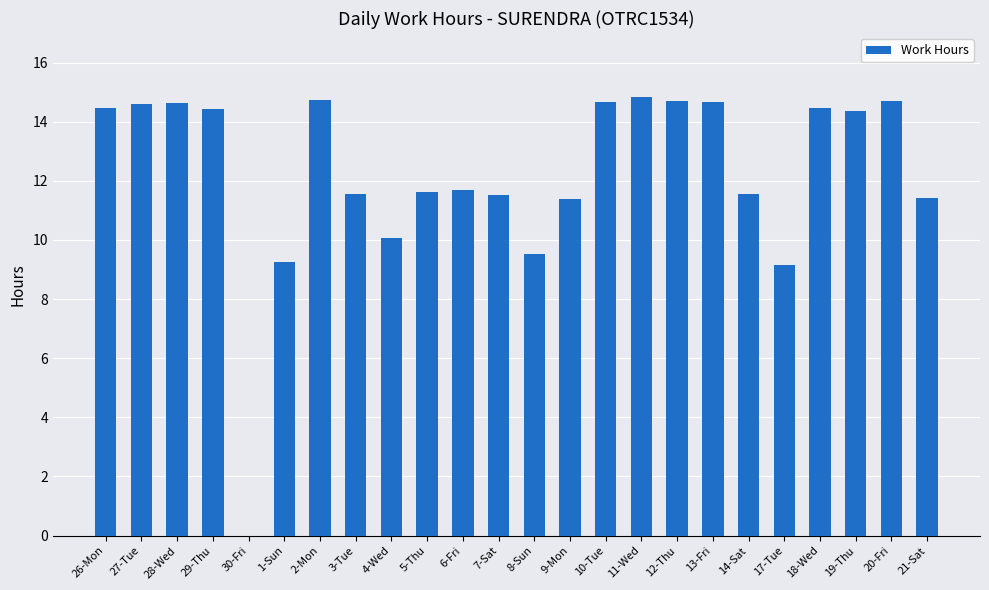

What is the maximum value shown in the chart?

14.8